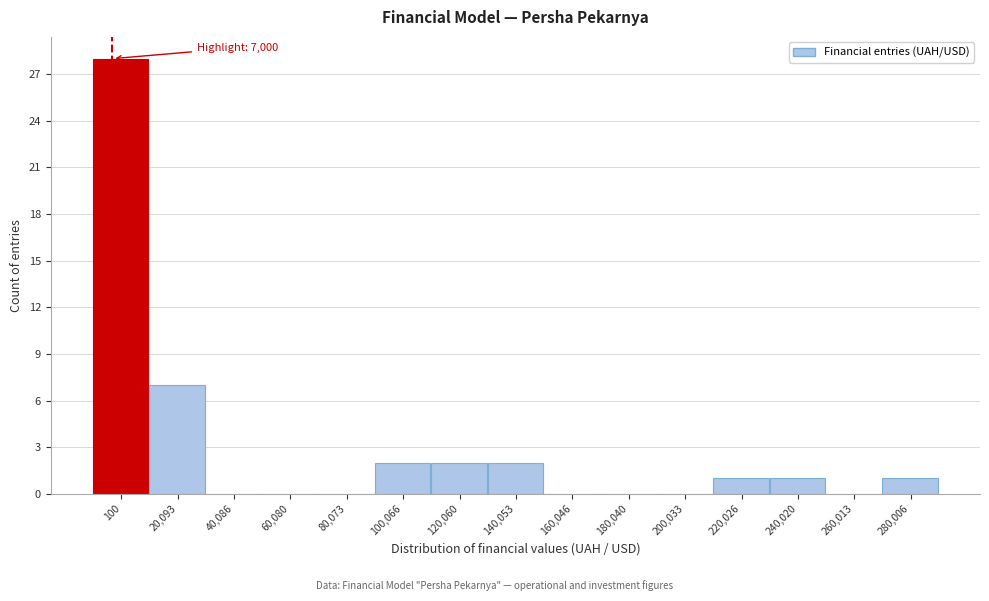

Reading left to right, extract all data points from this chart.

100=28	20,093=7	40,086=0	60,080=0	80,073=0	100,066=2	120,060=2	140,053=2	160,046=0	180,040=0	200,033=0	220,026=1	240,020=1	260,013=0	280,006=1